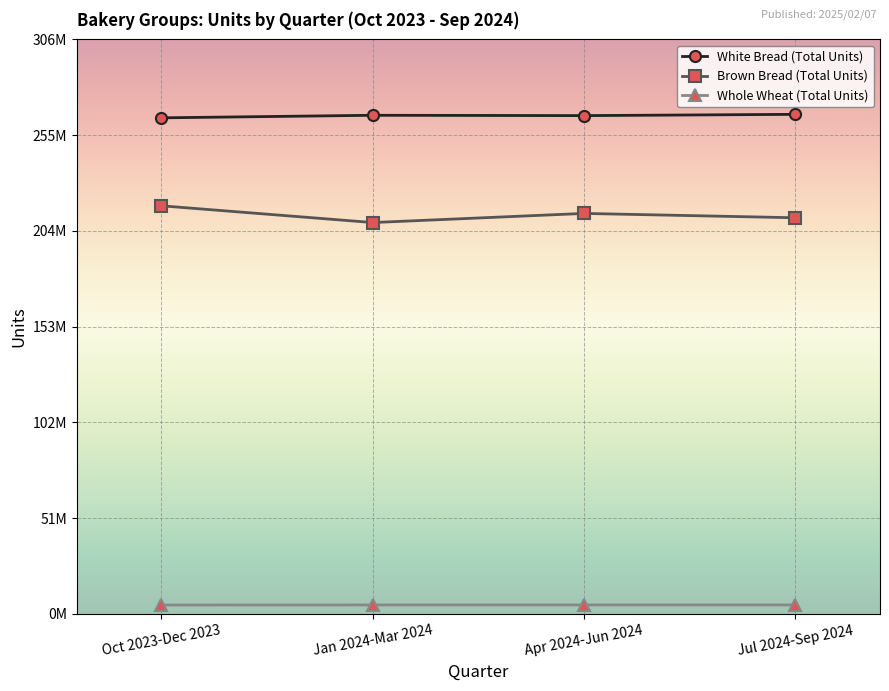

True or false: White Bread (Total Units) and Whole Wheat (Total Units) intersect in this chart.

False